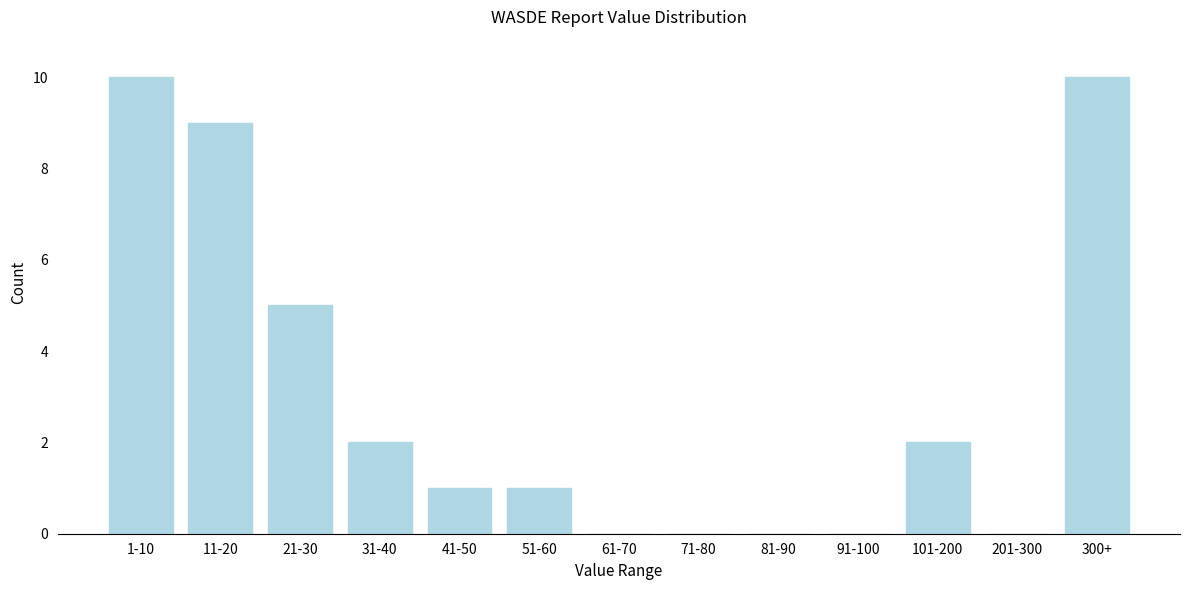

Reading left to right, list all the values displayed in this chart.

1-10=10	11-20=9	21-30=5	31-40=2	41-50=1	51-60=1	61-70=0	71-80=0	81-90=0	91-100=0	101-200=2	201-300=0	300+=10